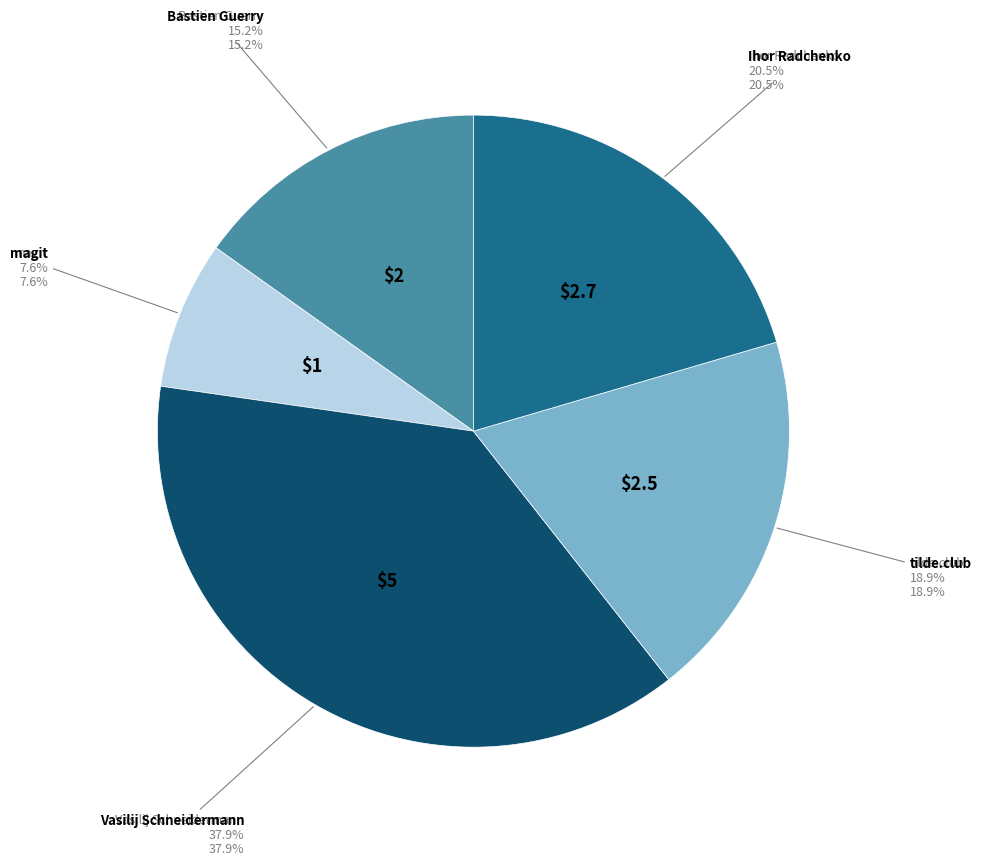

Rank the categories by value from highest to lowest.

Vasilij Schneidermann, Ihor Radchenko, tilde.club, Bastien Guerry, magit